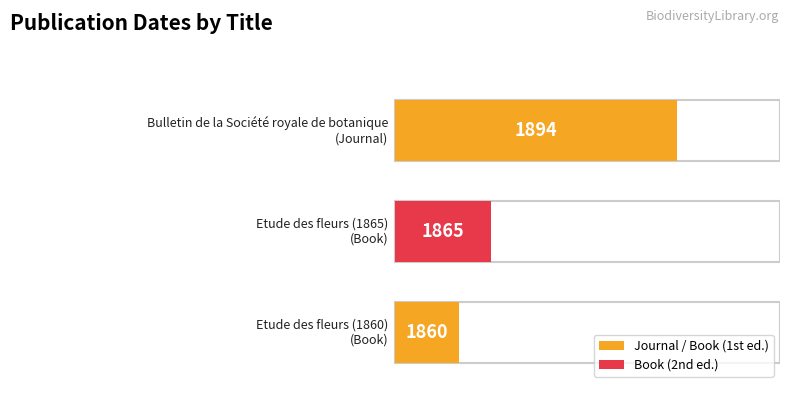

List the labels in order of value, smallest first.

Etude des fleurs (1860), Etude des fleurs (1865), Bulletin de la Société royale de botanique